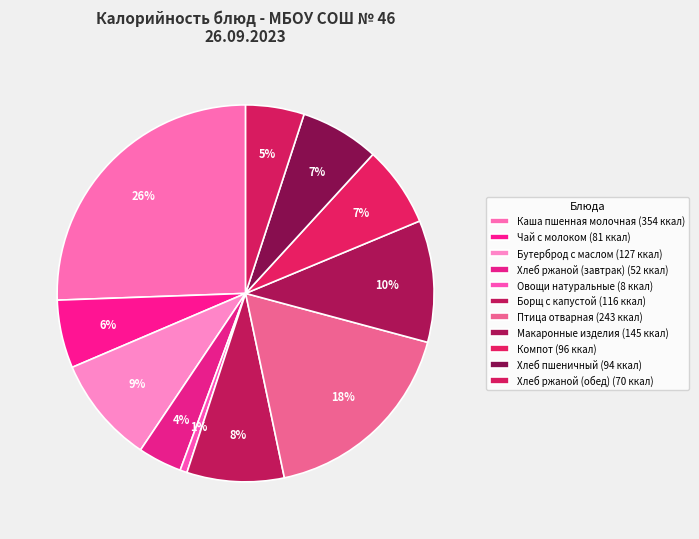

Count the number of slices in the pie.

11